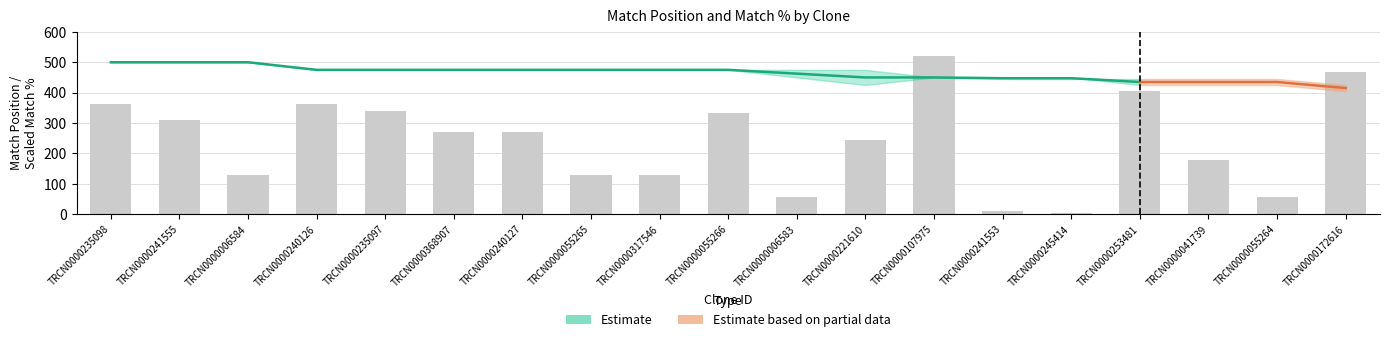

What is the difference between the maximum and minimum values in the Match Position series?

517